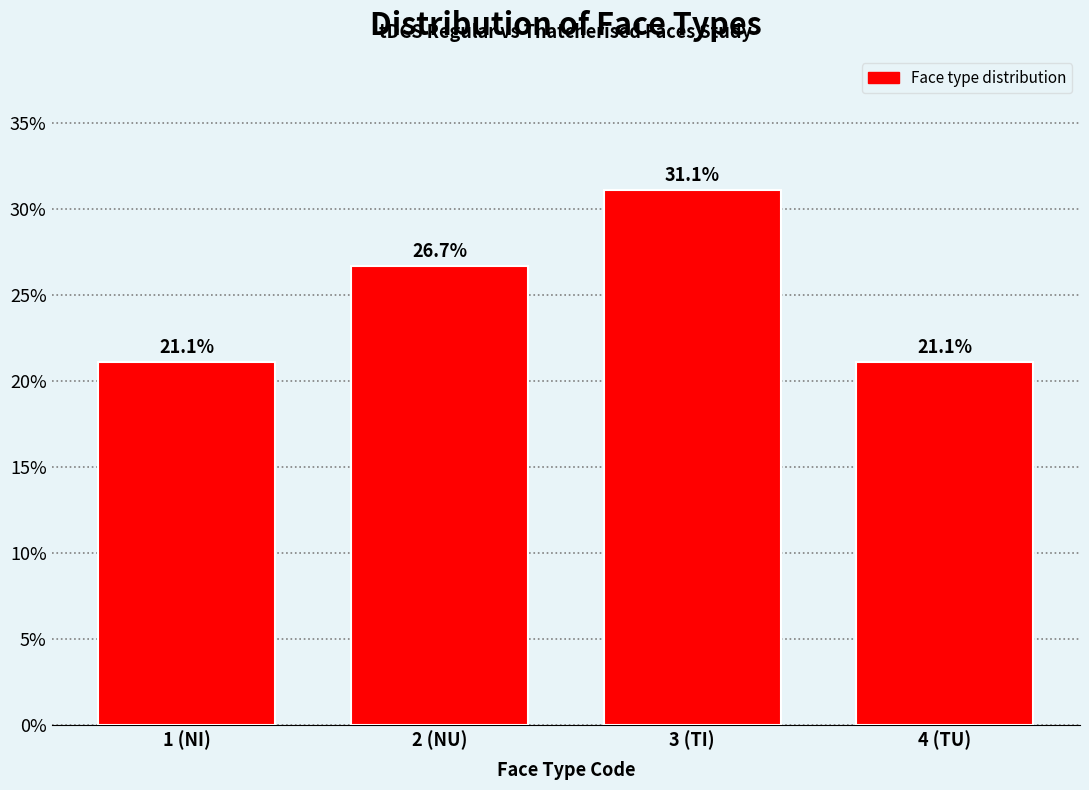

Reading left to right, extract all data points from this chart.

1 (NI)=21.1	2 (NU)=26.7	3 (TI)=31.1	4 (TU)=21.1